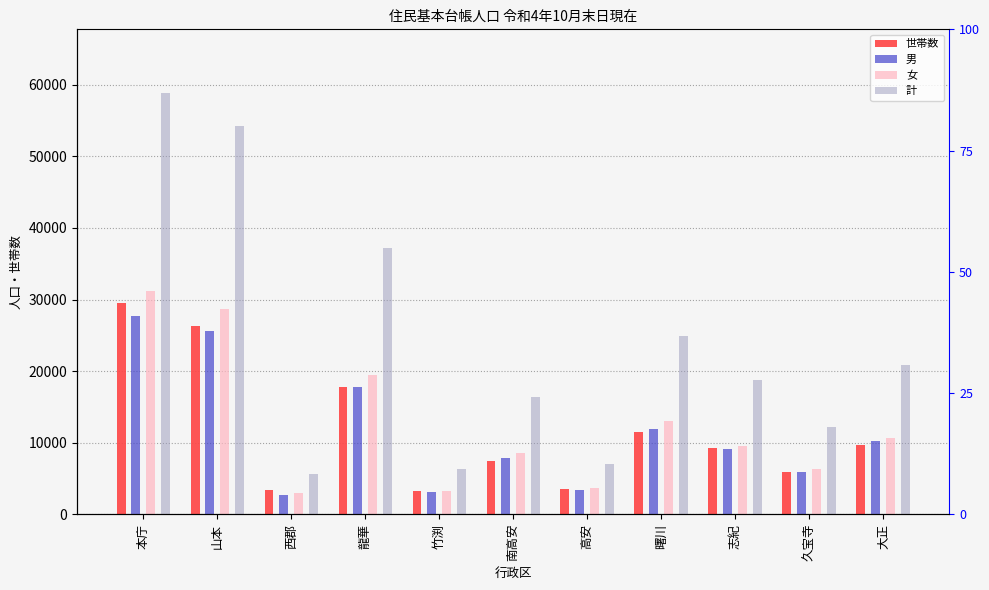

What are all the series names shown in the legend?

世帯数, 男, 女, 計